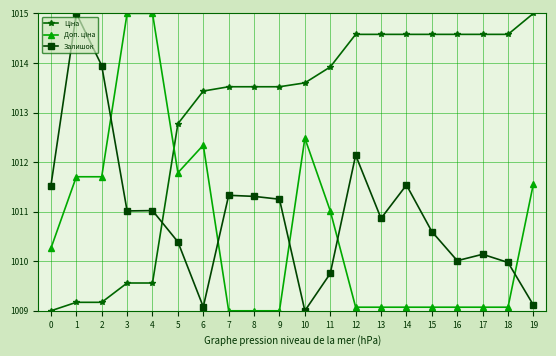

The value of Залишок at 10 is 1009.0. True or false?

True